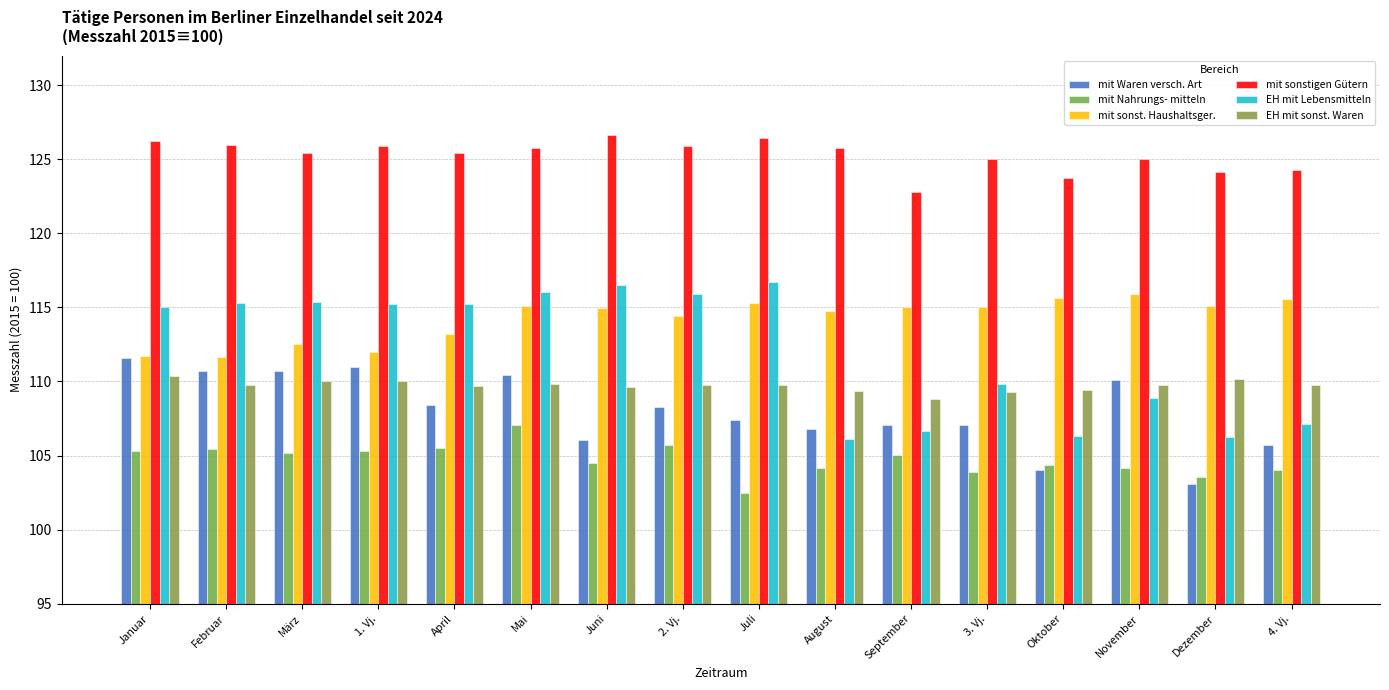

The value of mit Nahrungs- mitteln at Januar is 60.2. True or false?

False